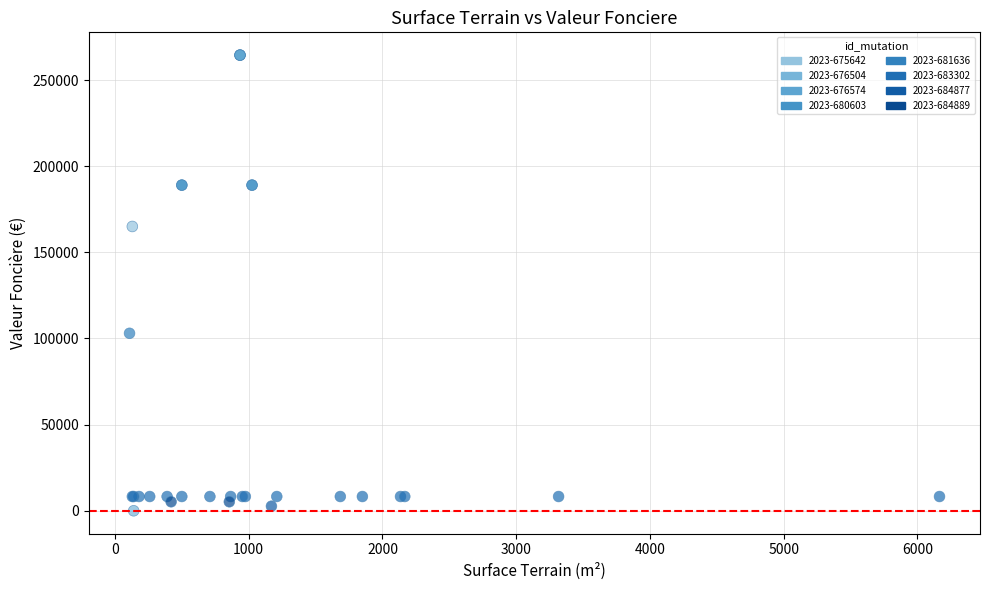

What Y value in the scatter plot is closest to 132225?

103000.0